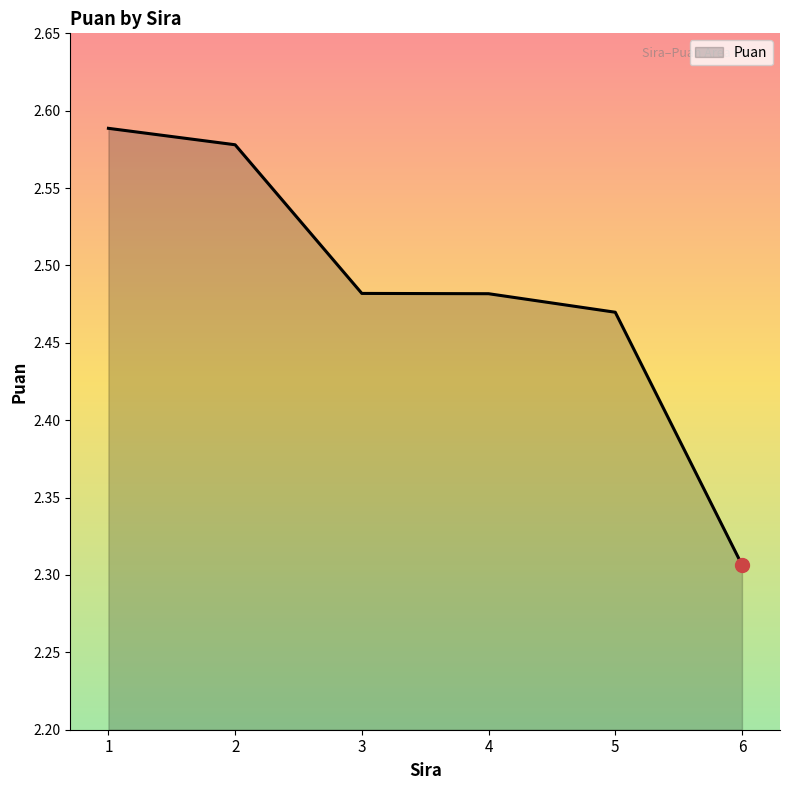

Between 2 and 5, which is larger?

2